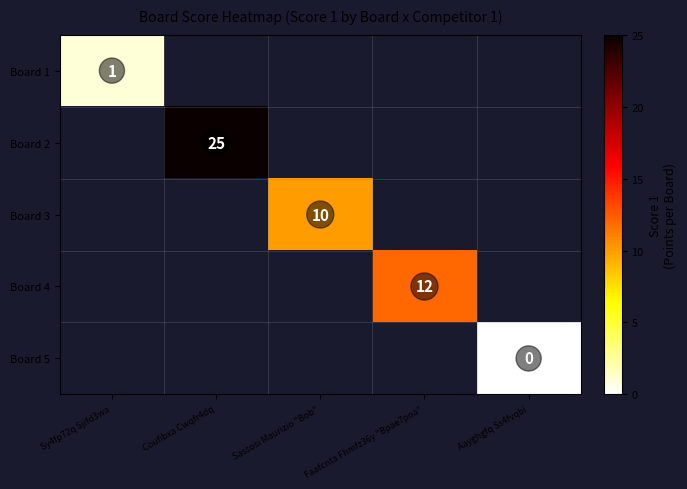

How many categories are shown in the chart?

5